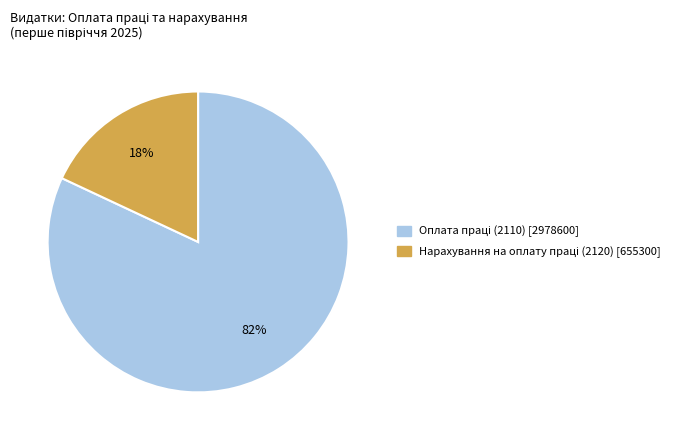

To the nearest percent, what is the average slice percentage?

50%